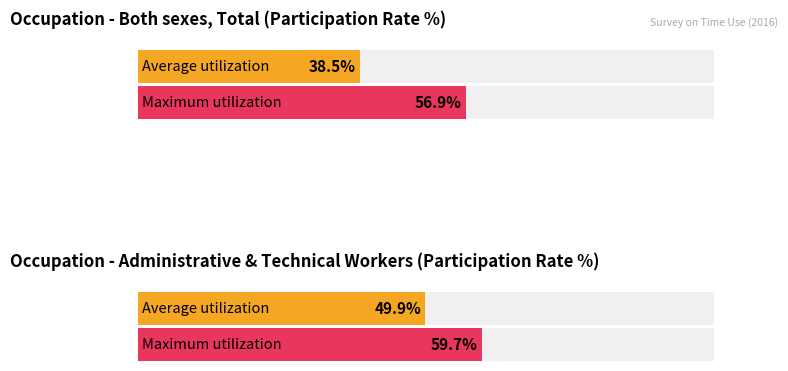

Rank the series by their maximum value, from lowest to highest.

Average utilization, Maximum utilization